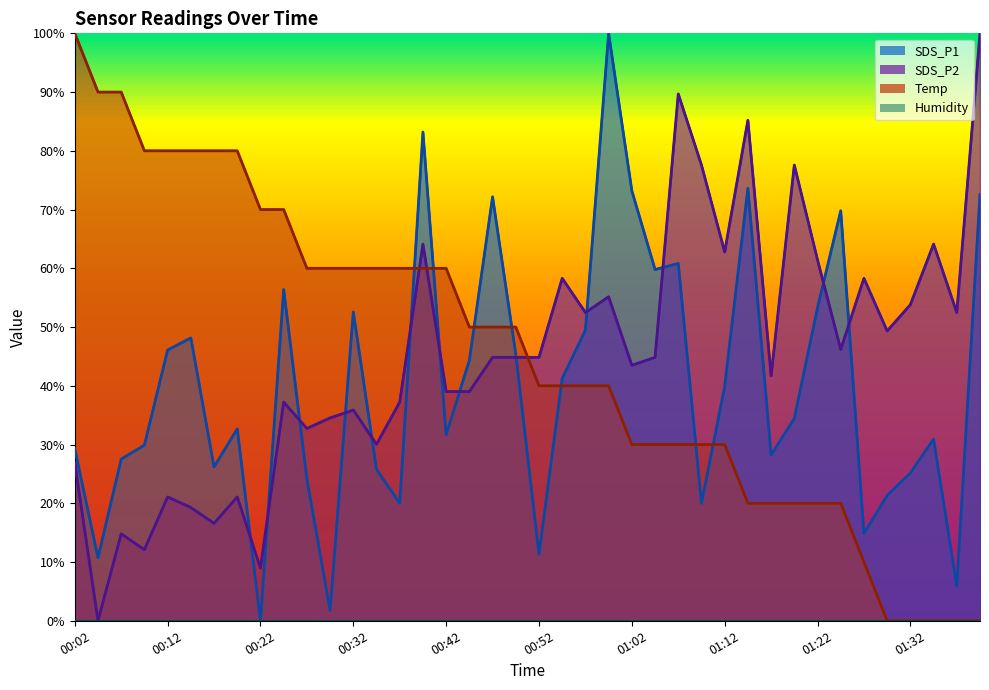

The value of Temp at 00:09 is 1.1. True or false?

False